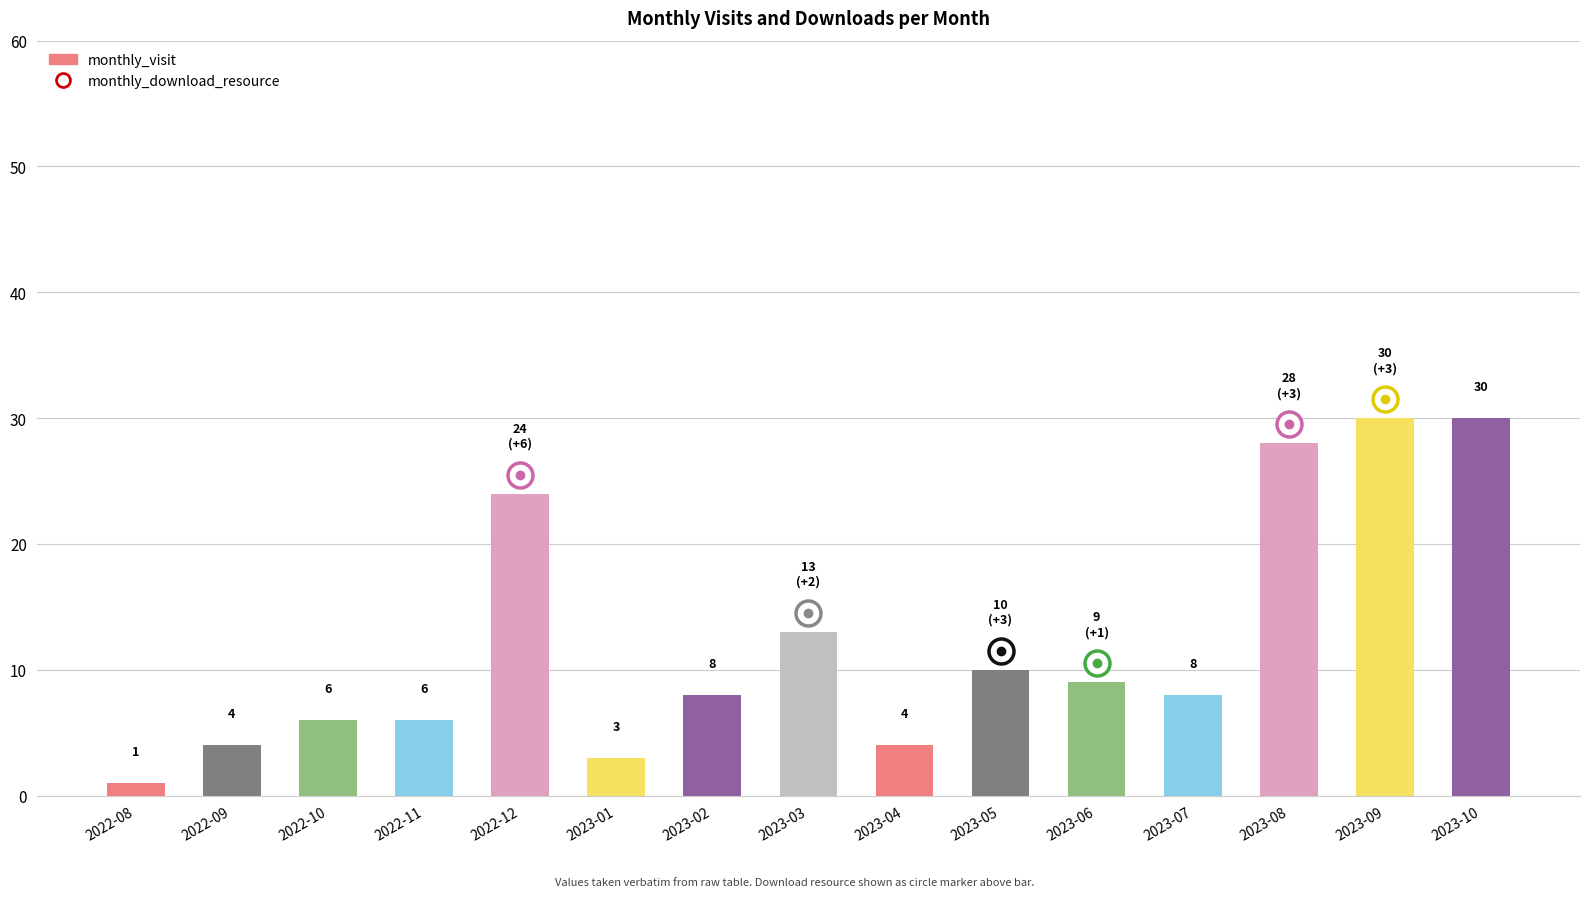

Does the chart contain any negative values?

No